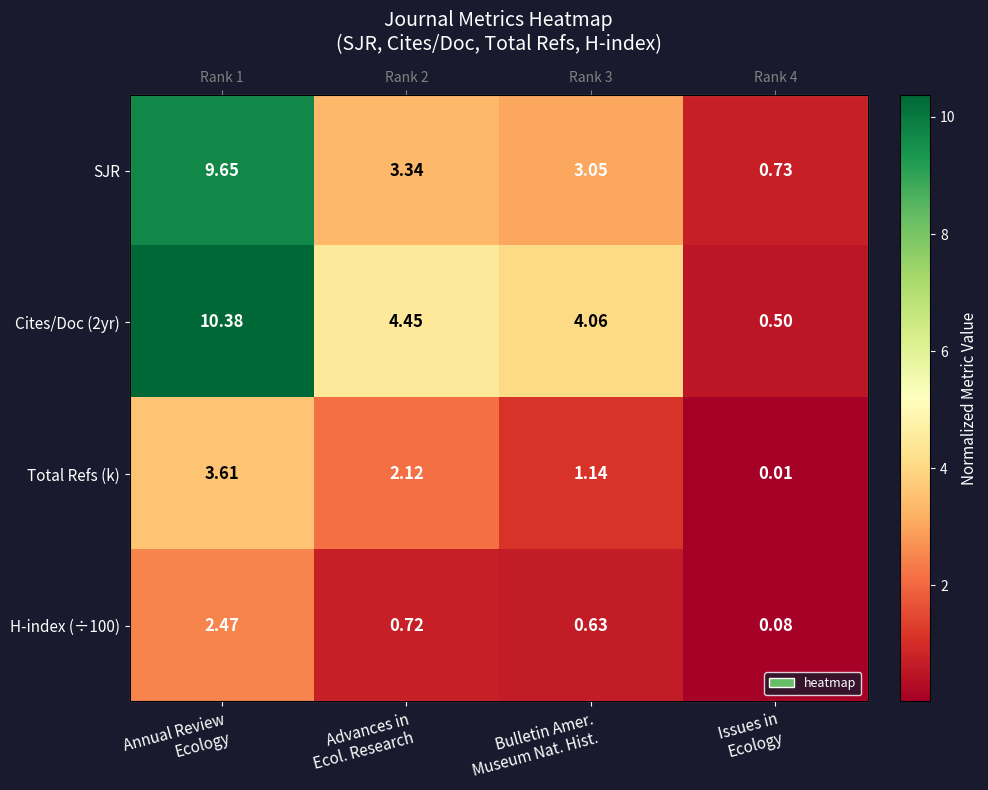

Which has a higher value, Bulletin Amer.
Museum Nat. Hist. or Annual Review
Ecology?

Annual Review
Ecology